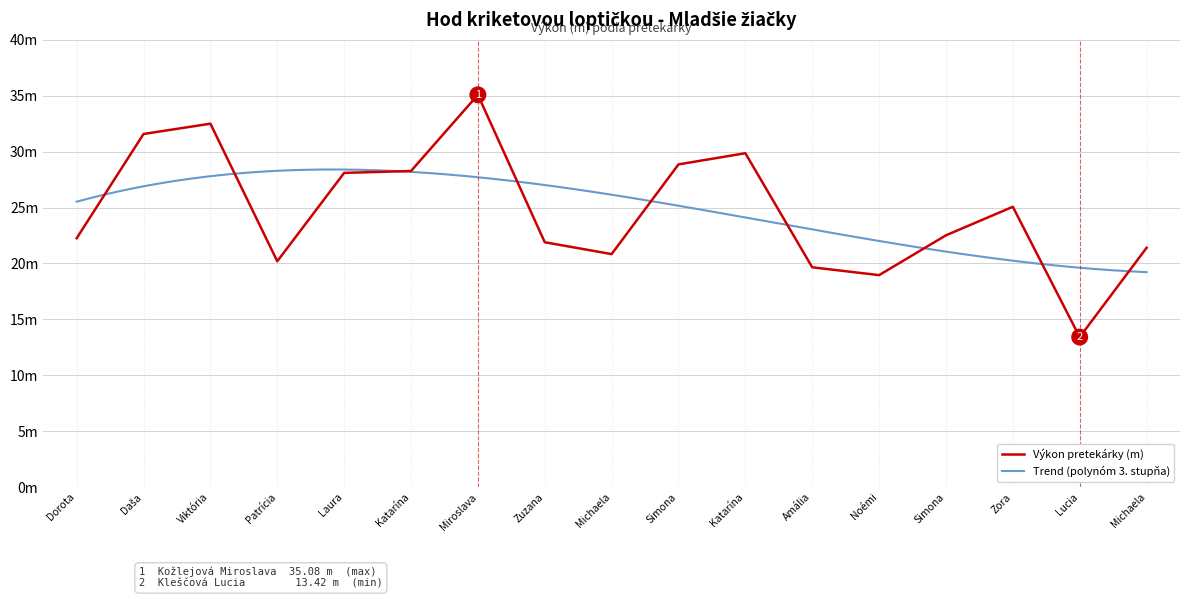

What is the difference between the maximum and second lowest values?

16.1